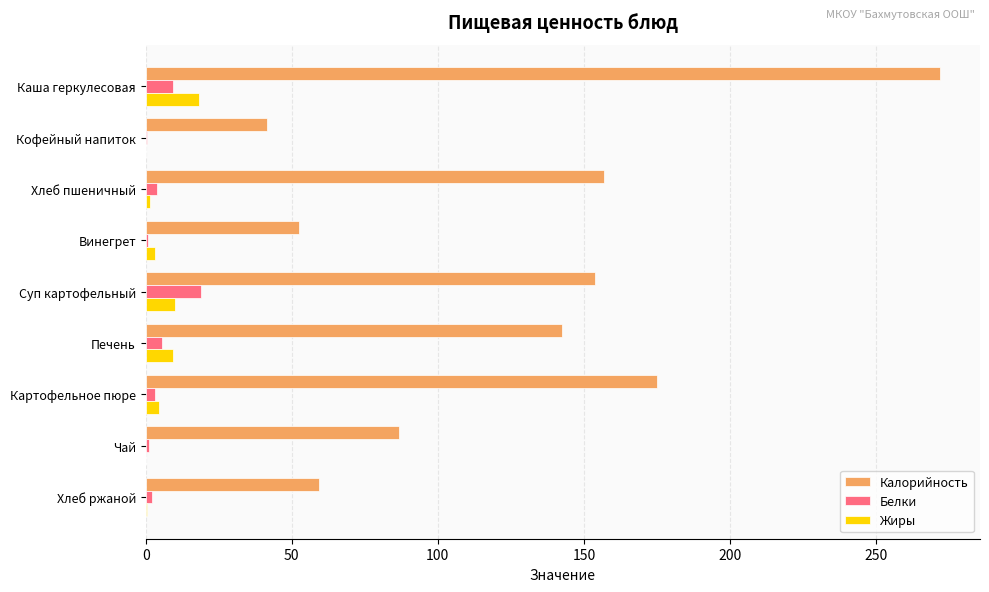

True or false: Жиры has a value of 9.9 at Суп картофельный.

True